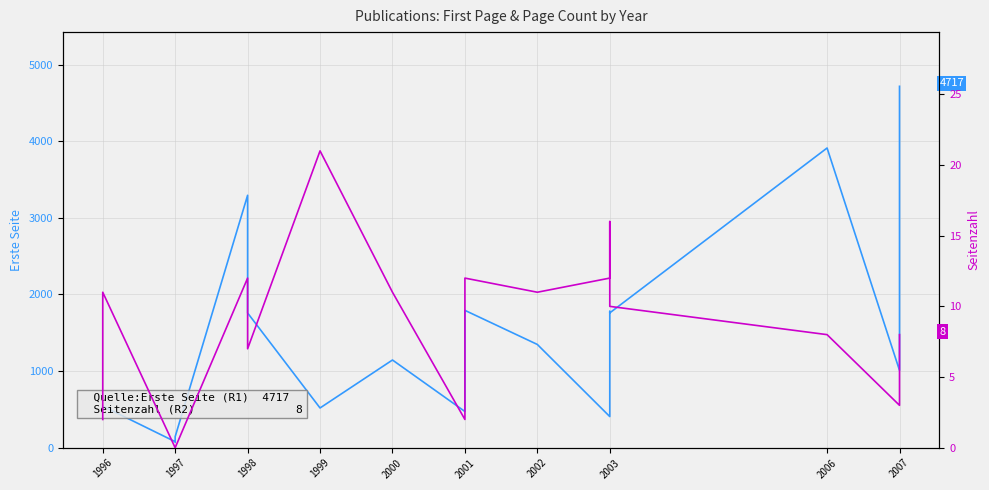

What is the sum of the Seitenzahl (R2) values at 2006 and 1998?

15